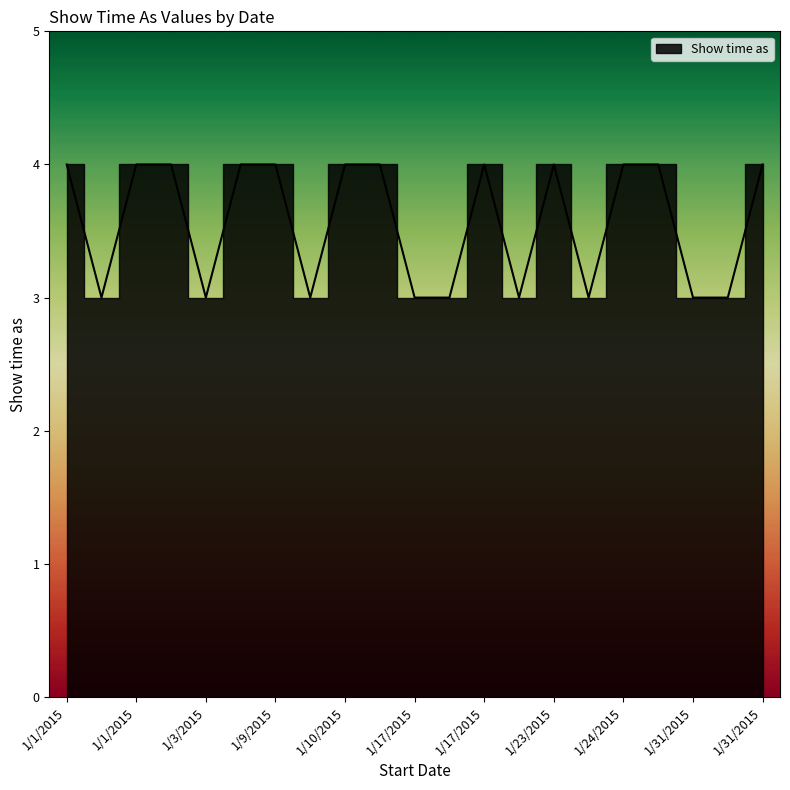

True or false: there are more than 0 points higher than both neighbors.

True